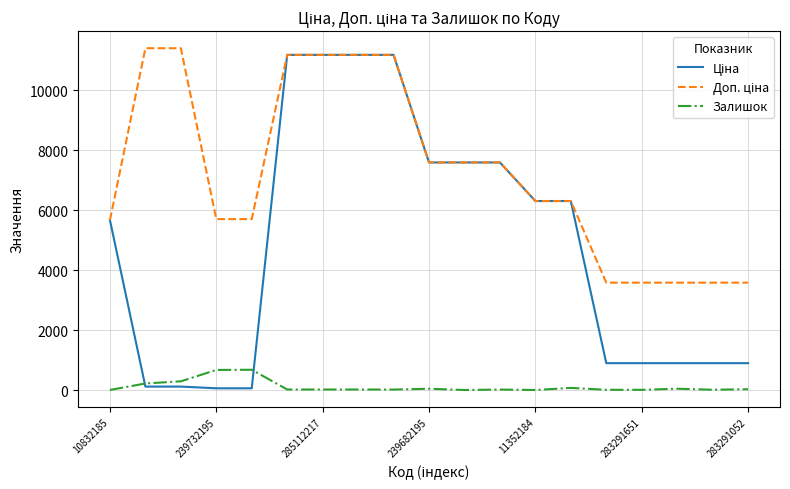

What is the maximum value shown in the chart?

11410.0